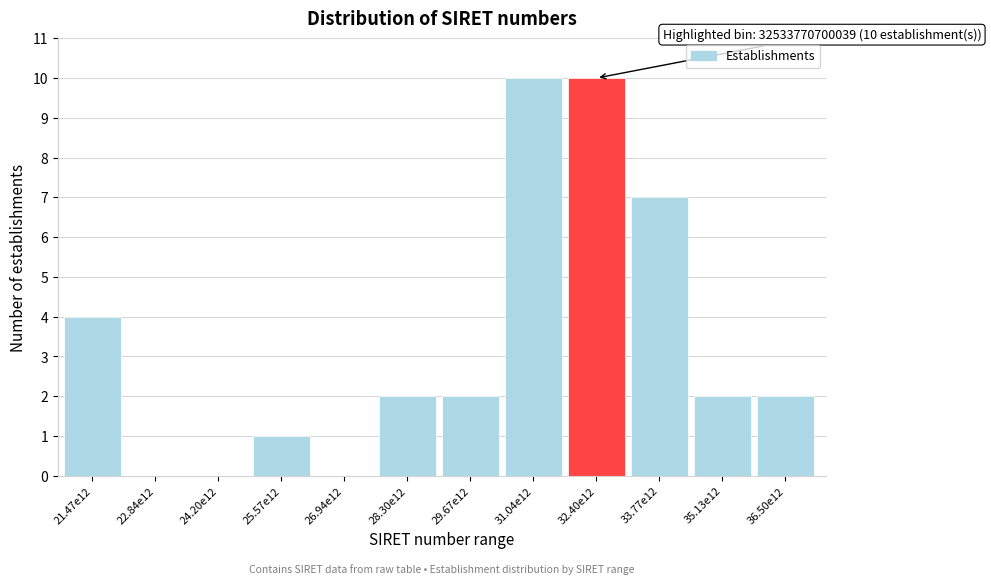

Reading right to left, what are all the values shown in this chart?

36.50e12=2	35.13e12=2	33.77e12=7	32.40e12=10	31.04e12=10	29.67e12=2	28.30e12=2	26.94e12=0	25.57e12=1	24.20e12=0	22.84e12=0	21.47e12=4